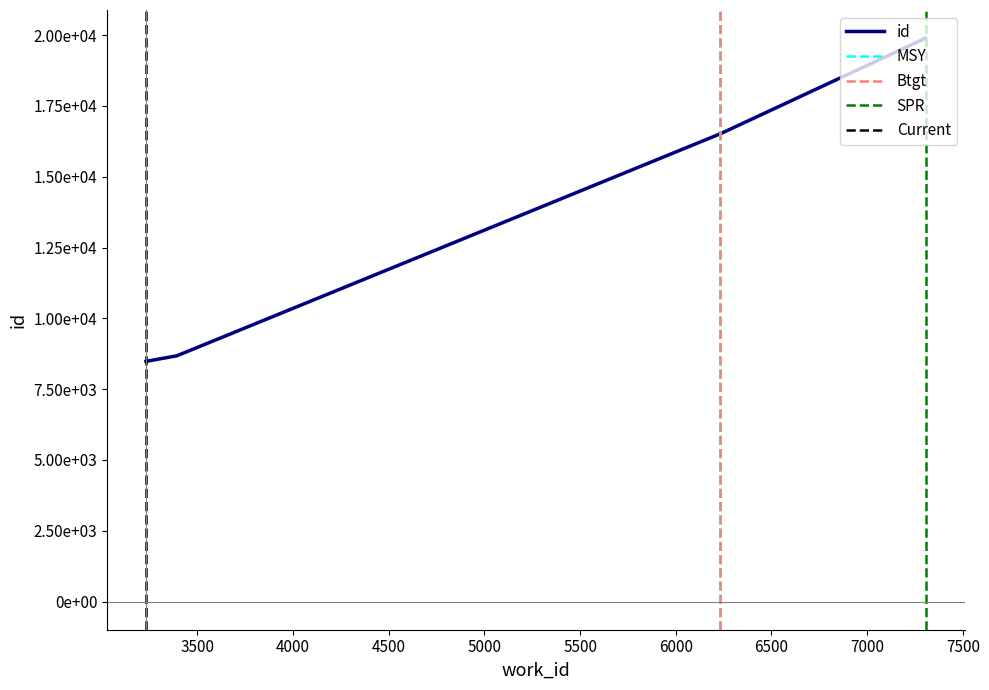

At which label is the value closest to 14187?

6229